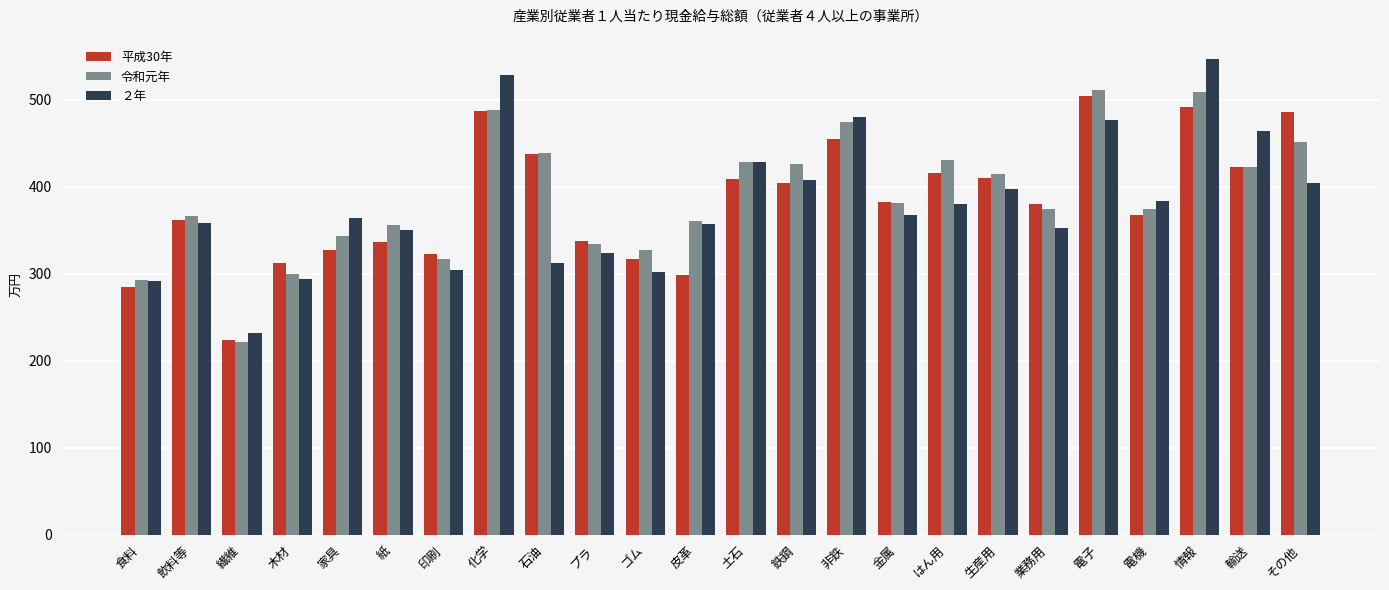

Is it true that 平成30年 equals 486 at その他?

True